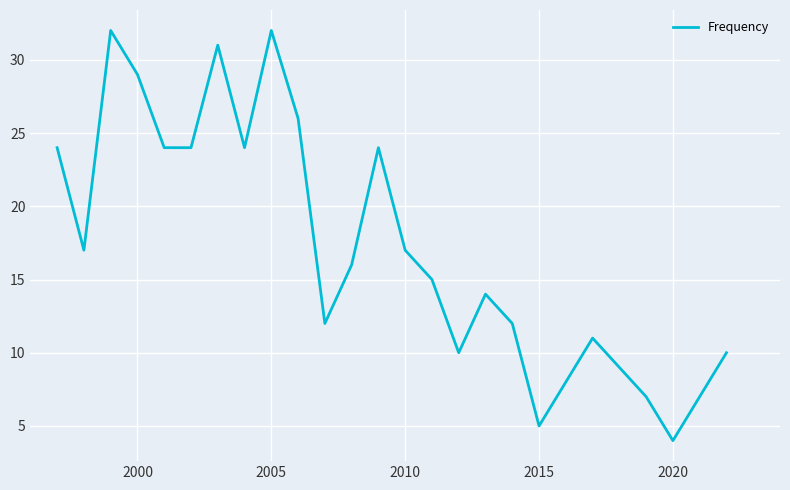

What is the greatest value displayed?

32